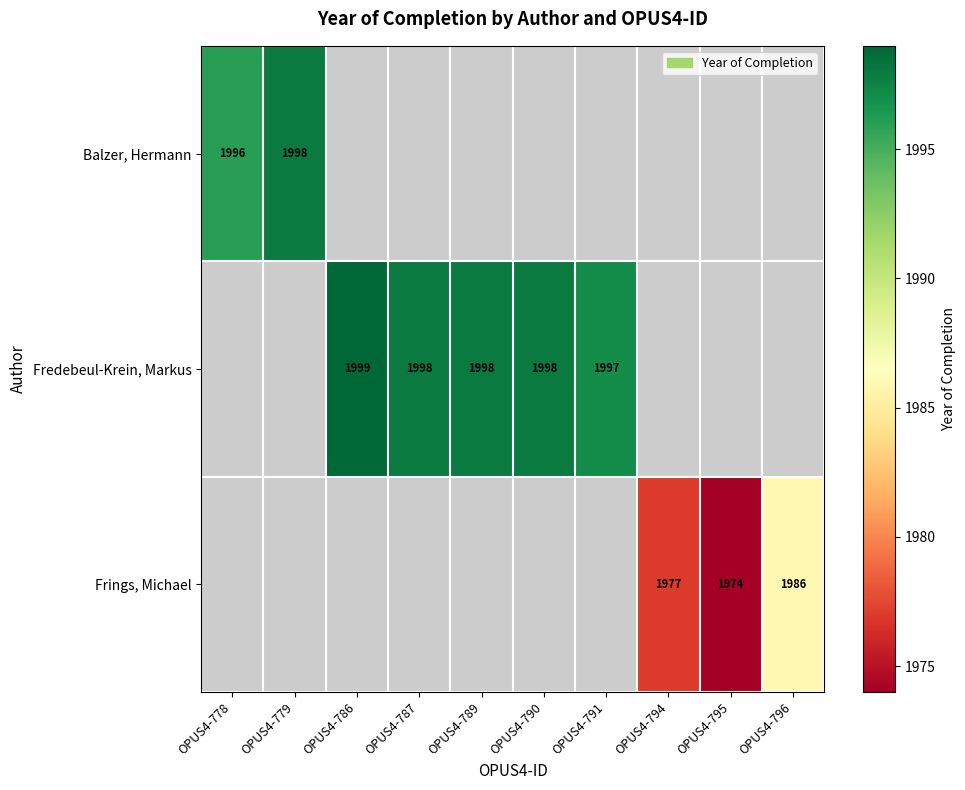

The Balzer, Hermann series shows 1998 at OPUS4-779. True or false?

True